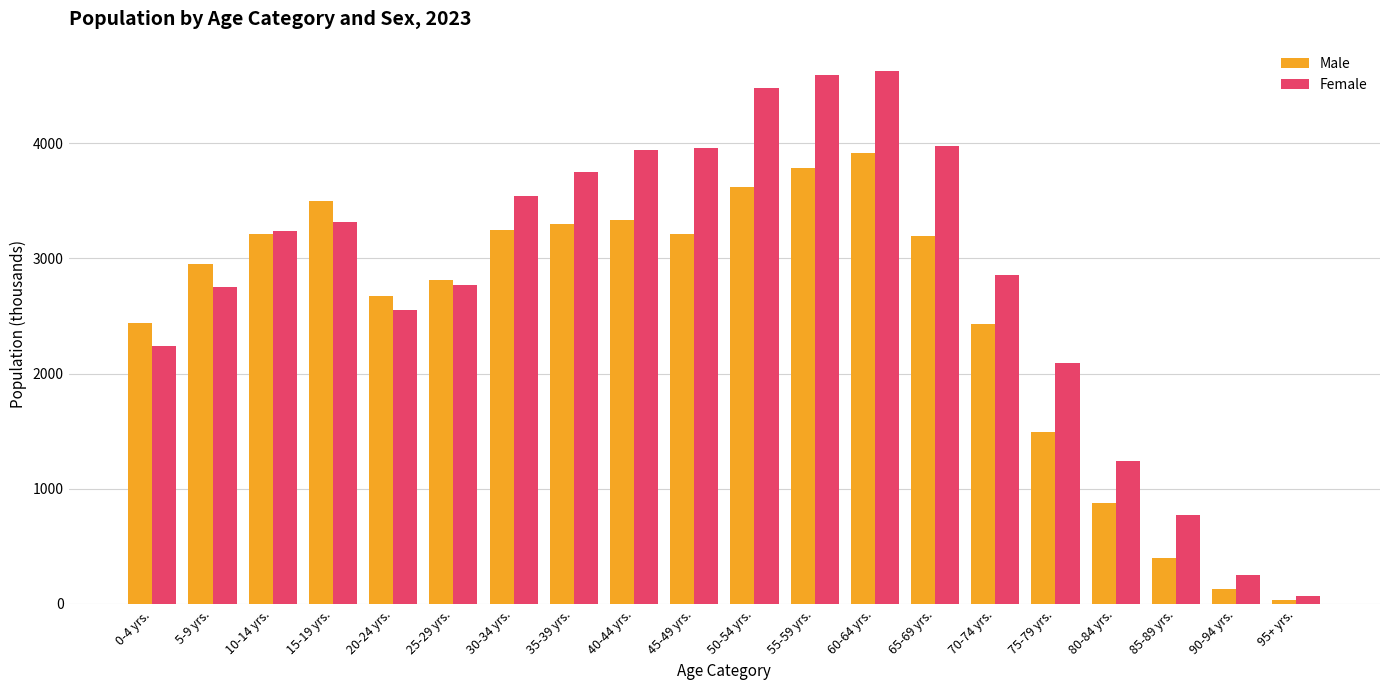

At which category is the sum across all series the highest?

60-64 yrs.